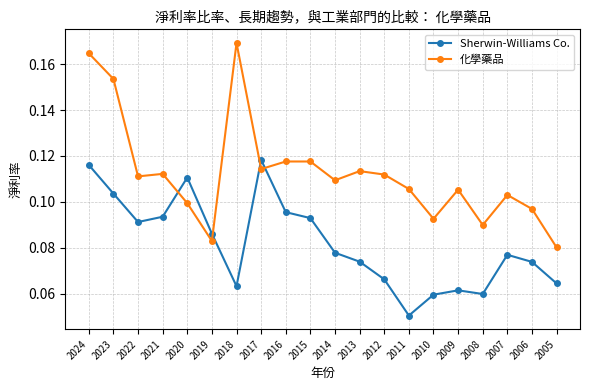

Which series ends up on top after the final intersection of Sherwin-Williams Co. and 化學藥品?

化學藥品